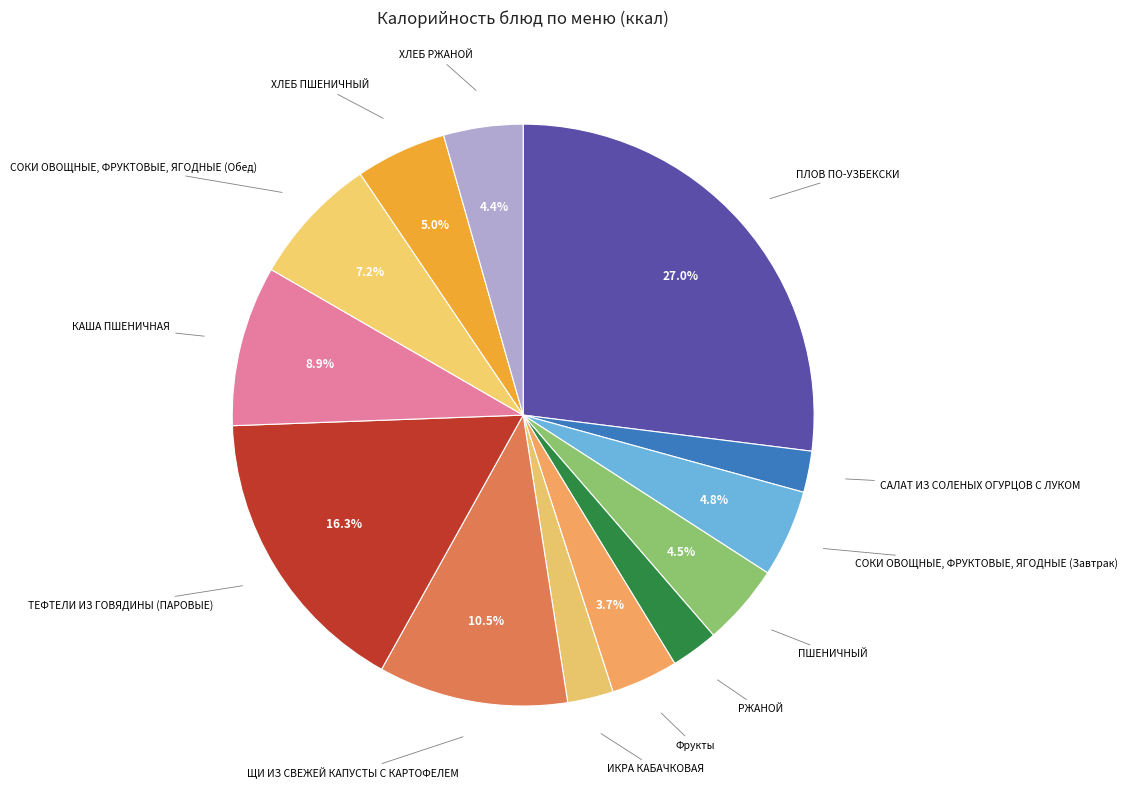

Count the number of slices in the pie.

13